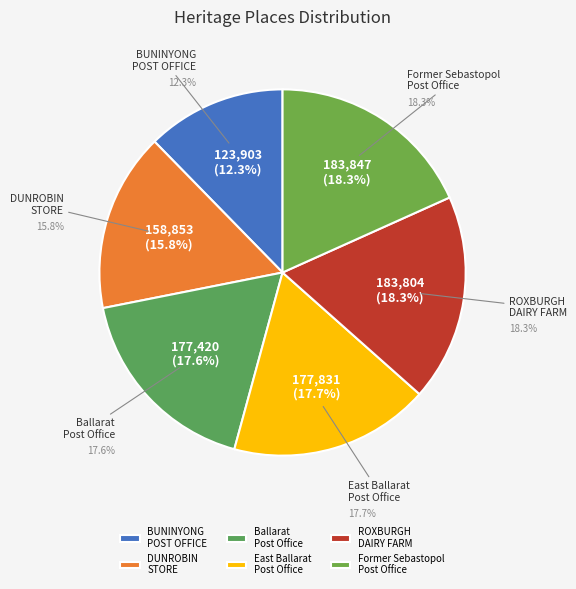

Which has a higher value, BUNINYONG POST OFFICE (FORMER) or Former Sebastopol Post Office?

Former Sebastopol Post Office